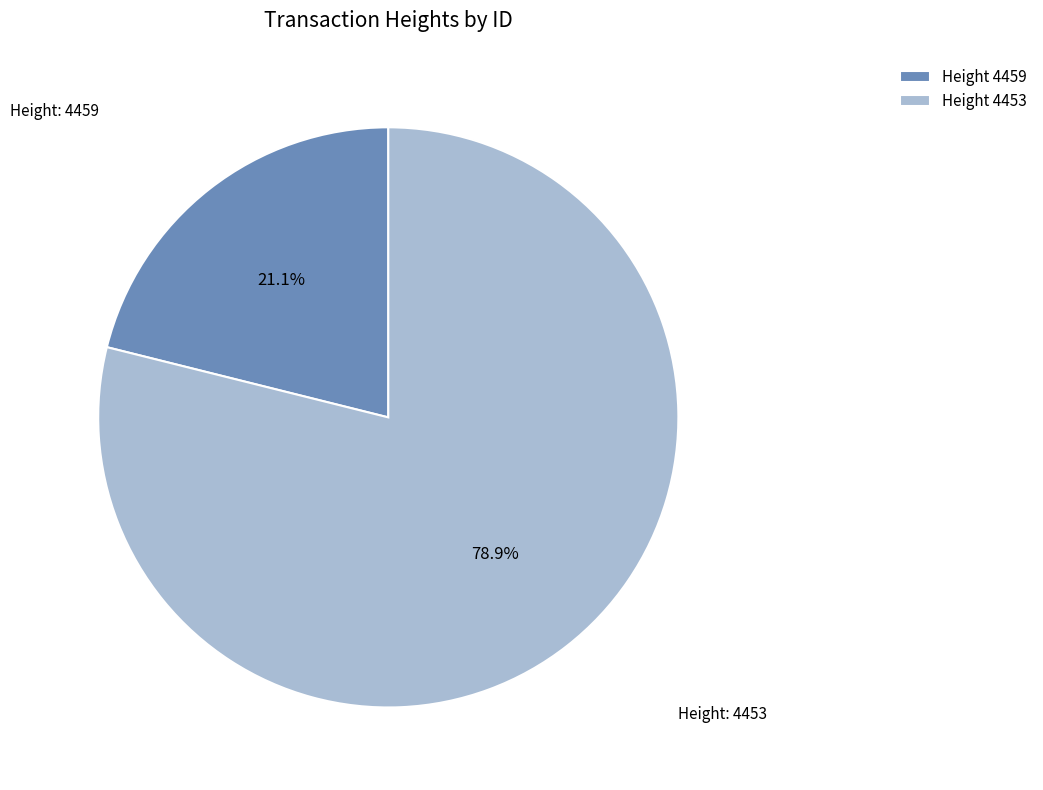

What is the ratio of the value at Height 4453 to the value at Height 4459?

3.7